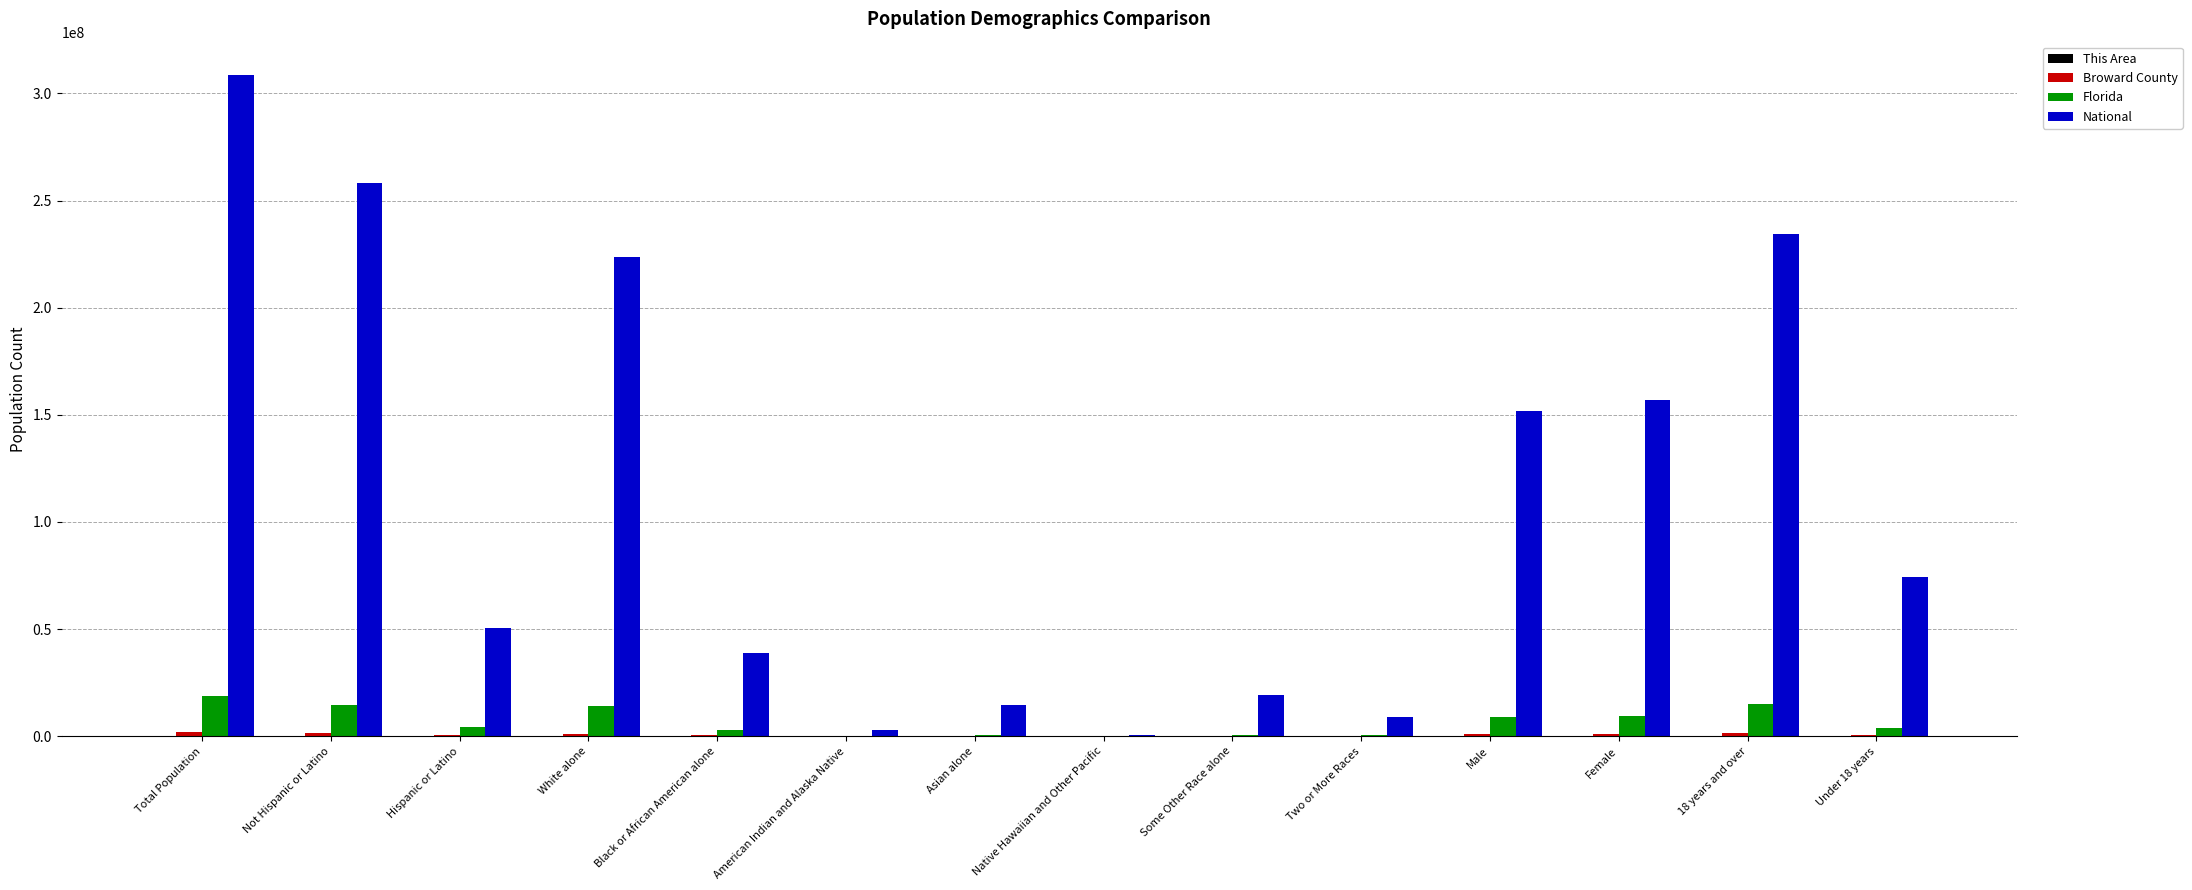

Which series has the largest total across all categories?

National